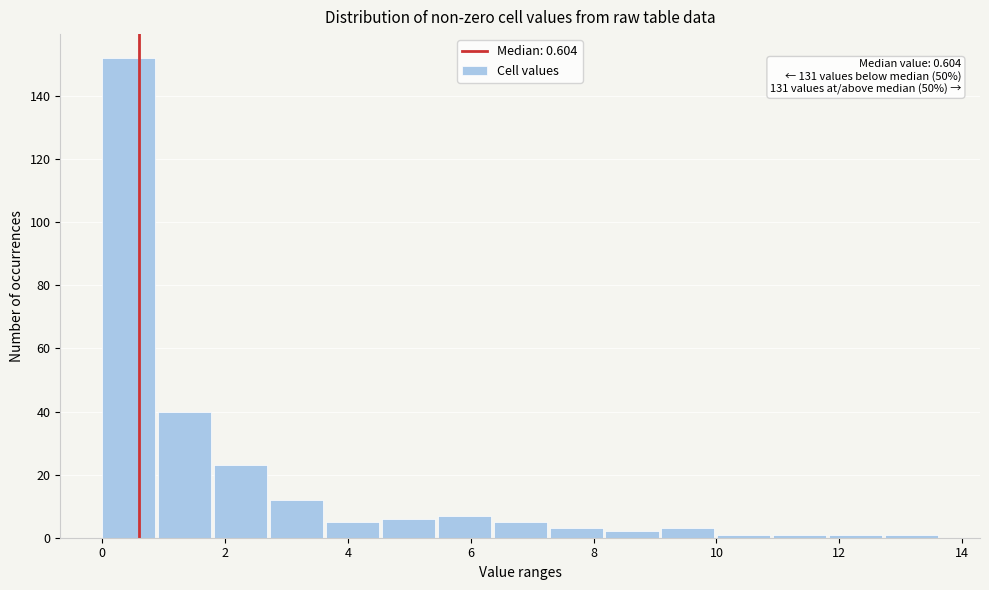

Which range on the x-axis has the tallest bar?

0.0 to 1.0